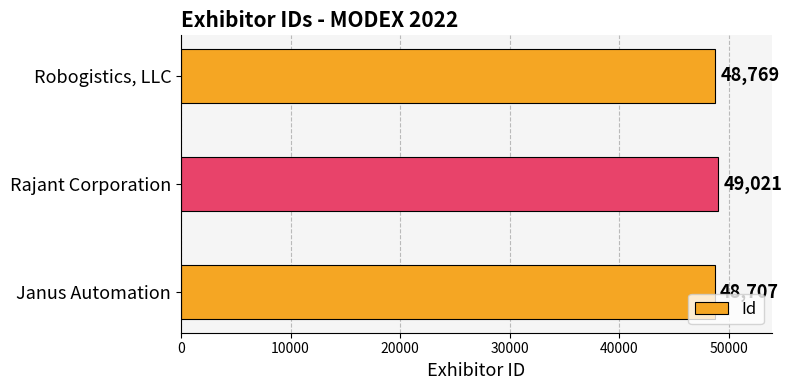

Reading bottom to top, what are all the values shown in this chart?

Janus Automation=48707	Rajant Corporation=49021	Robogistics, LLC=48769